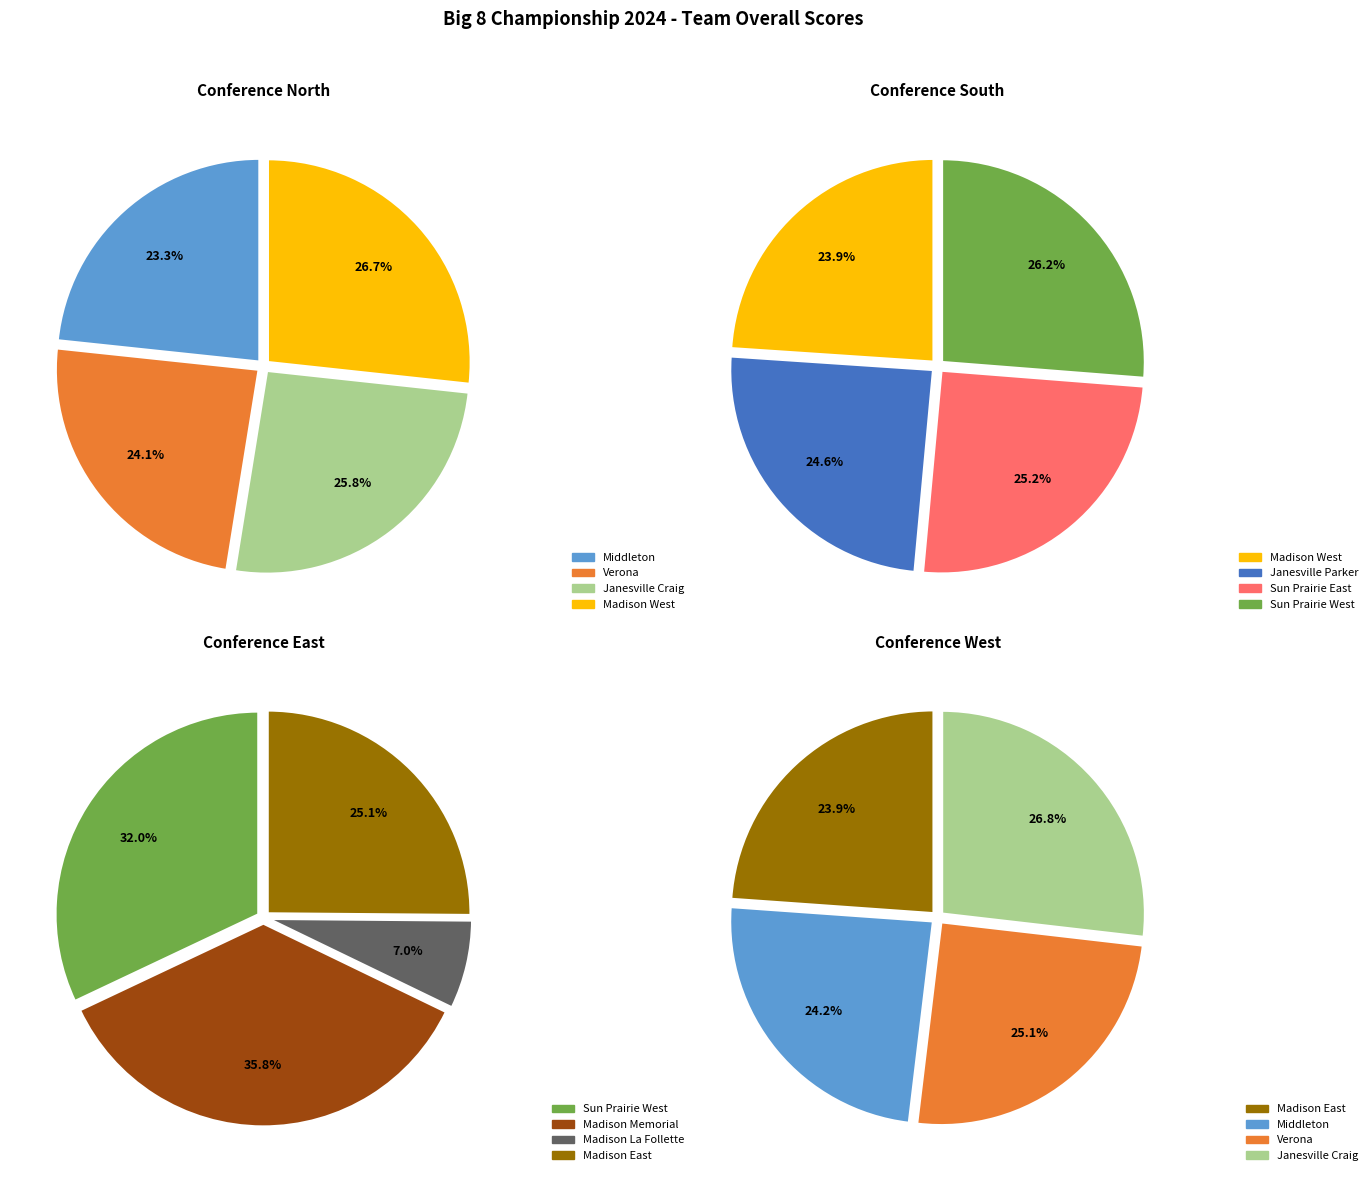

Which category has the biggest portion of the pie?

Madison Memorial